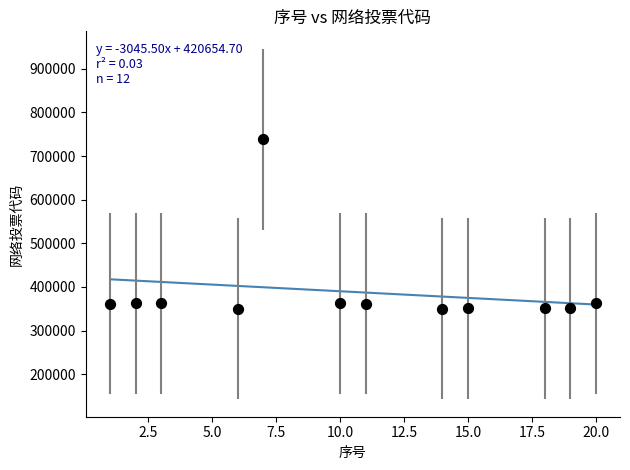

What is the average X value?

10